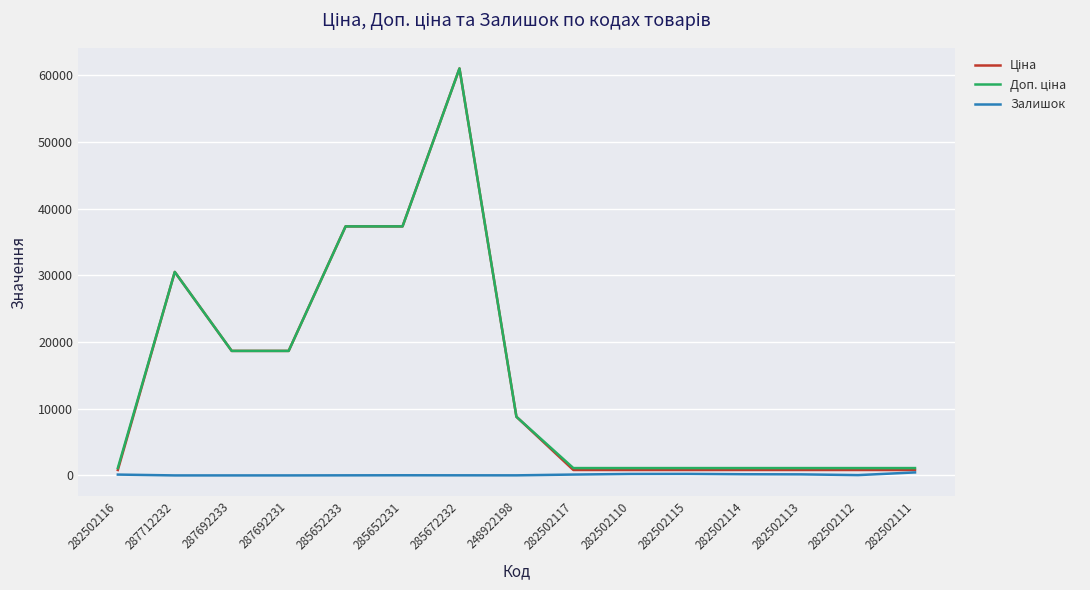

Is it true that Залишок equals 22.0 at 285652231?

True